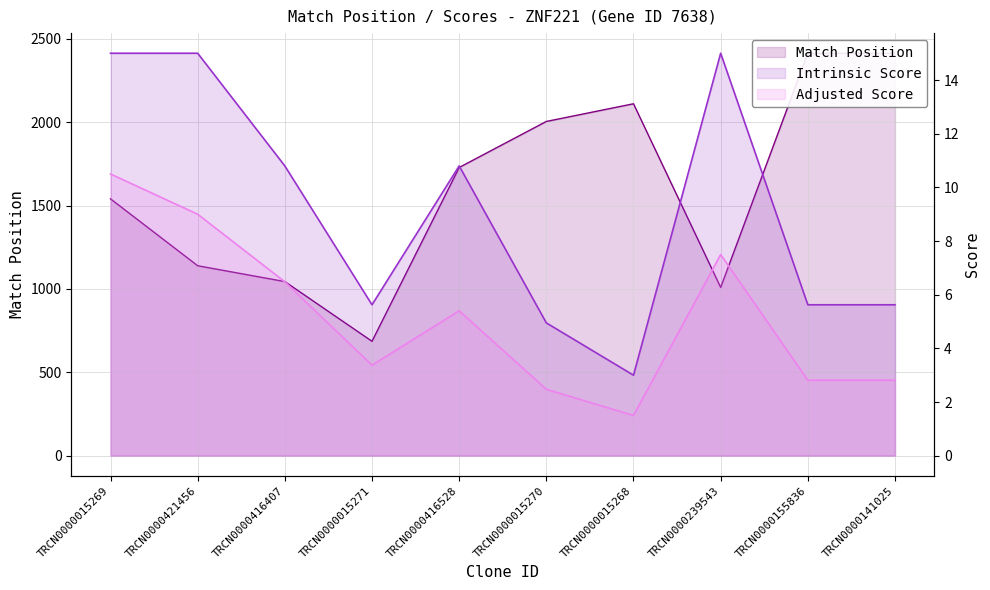

Is it true that Adjusted Score equals 1.5 at TRCN0000416407?

False